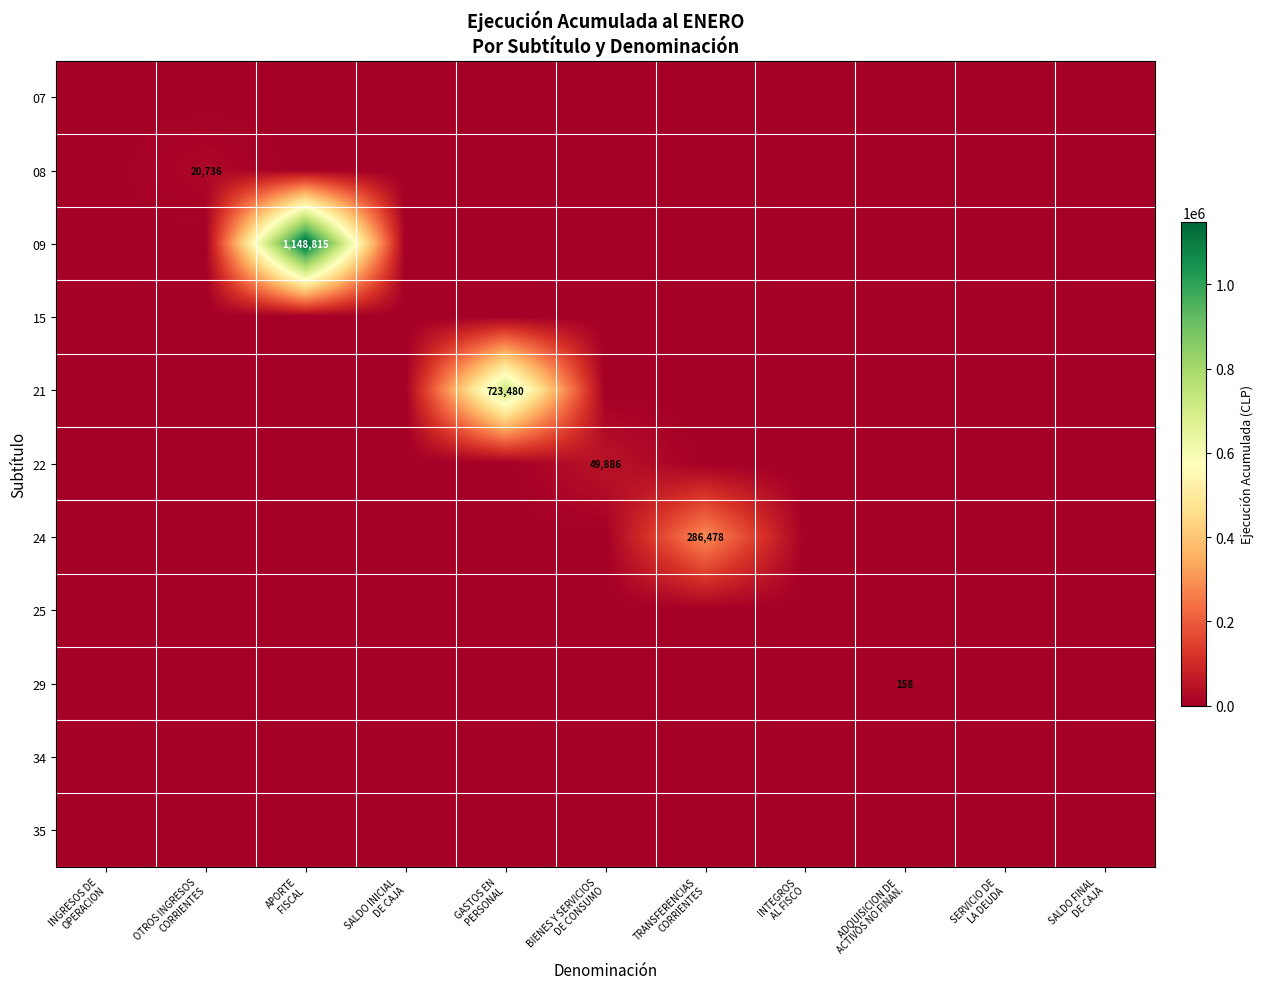

How many series are shown in this chart?

11